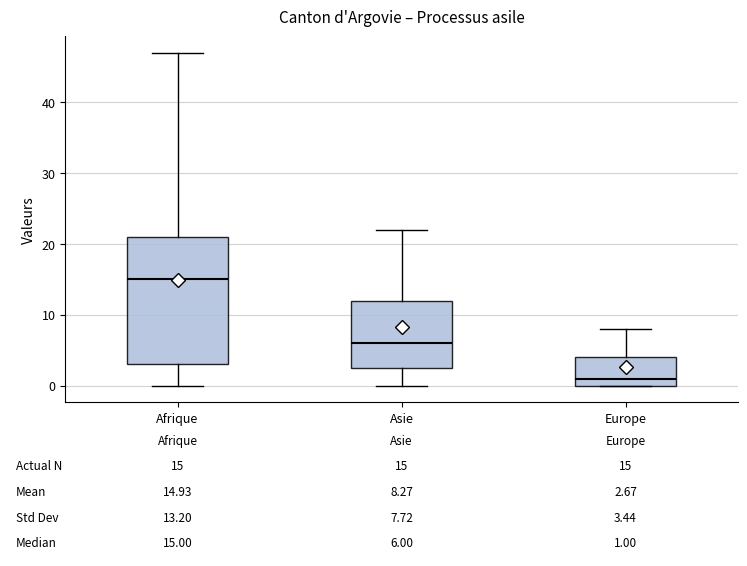

Which box is the tallest, from its lower edge to its upper edge?

Afrique